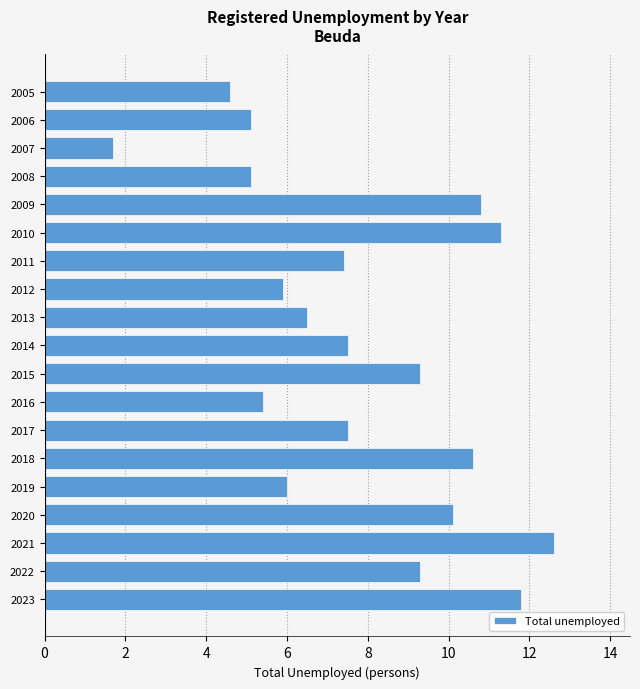

Reading bottom to top, extract all data points from this chart.

11.8	9.3	12.6	10.1	6.0	10.6	7.5	5.4	9.3	7.5	6.5	5.9	7.4	11.3	10.8	5.1	1.7	5.1	4.6